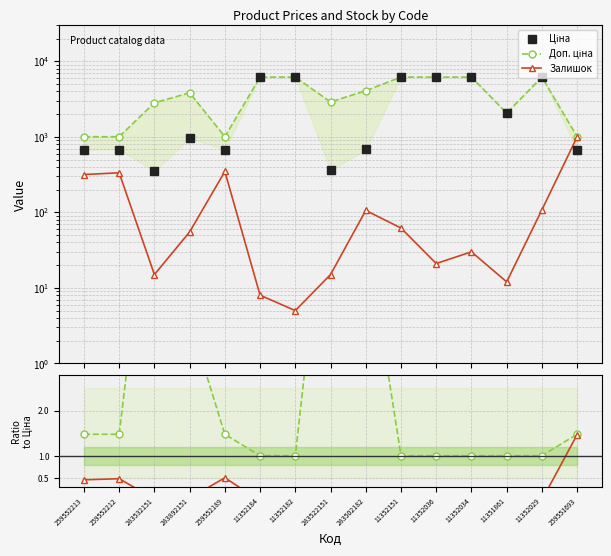

What position from the right is 11352029?

2